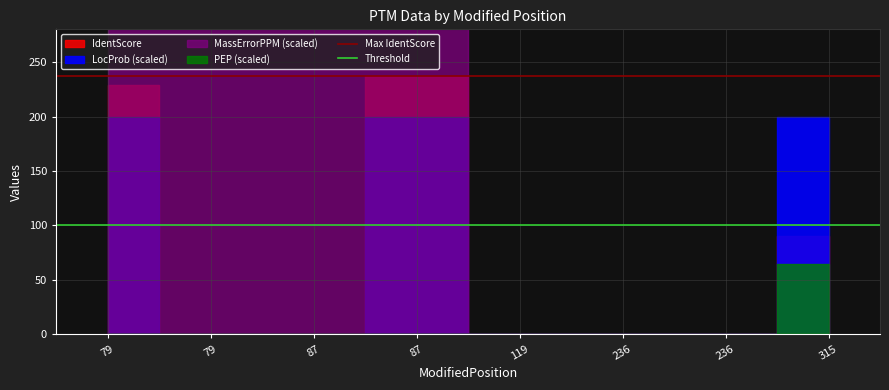

What is the value of the Threshold point at the 2nd from the left?

100.0